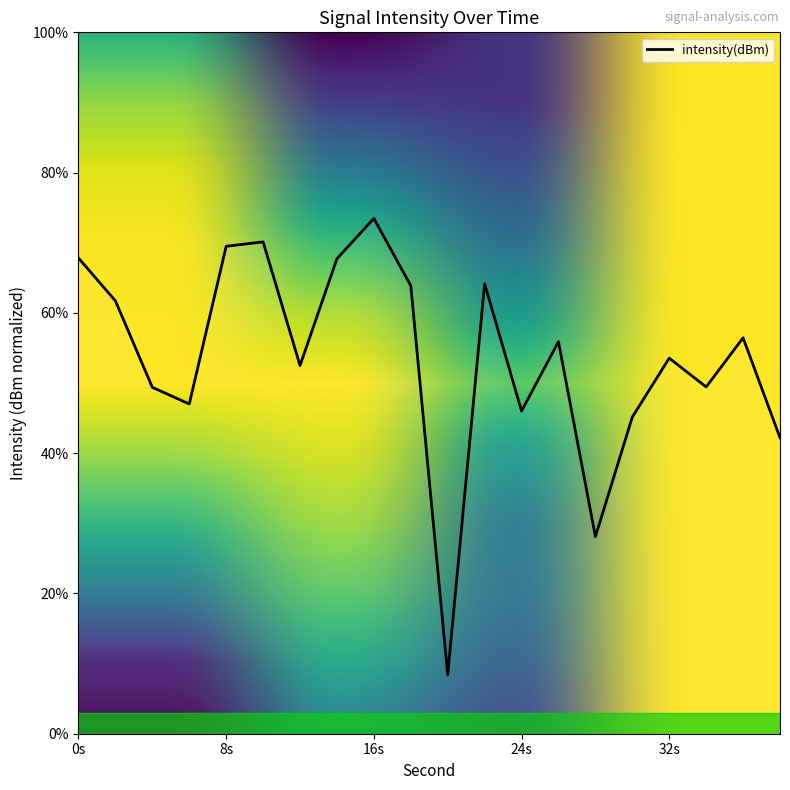

What is the smallest value displayed?

8.4